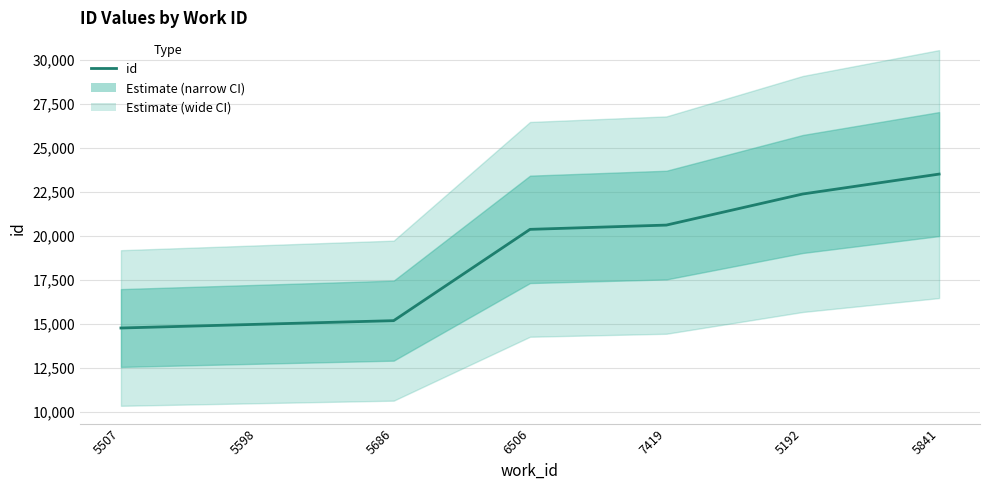

At which category does the chart reach its peak across all series?

5841